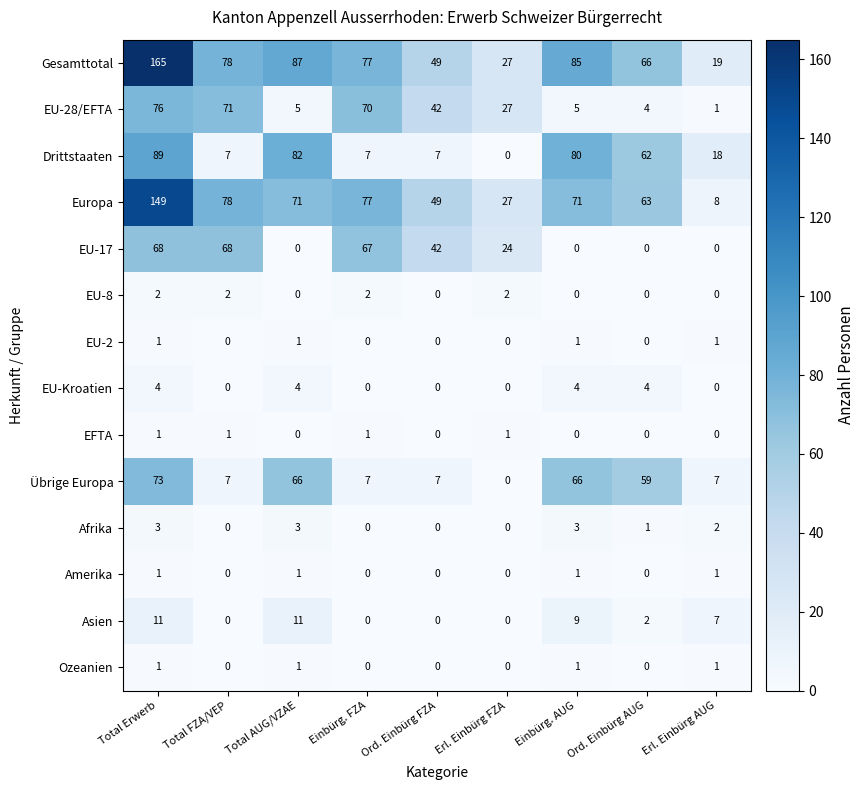

At which label does Gesamttotal first exceed 77?

Total Erwerb